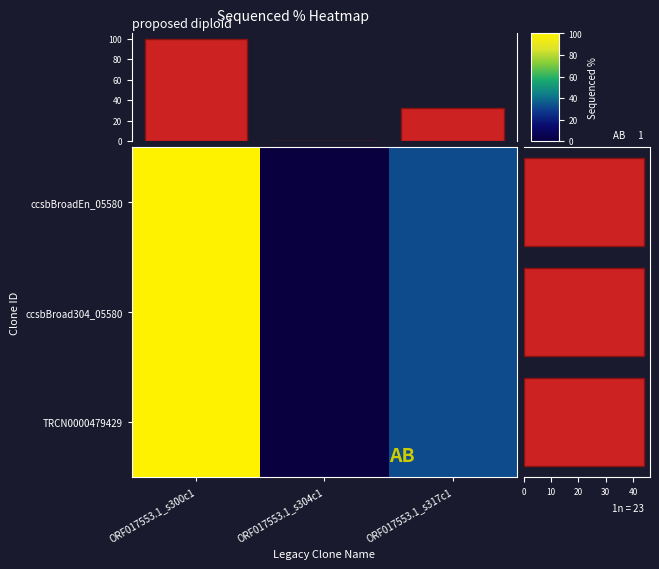

The TRCN0000479429 series shows 0.0 at ORF017553.1_s304c1. True or false?

True